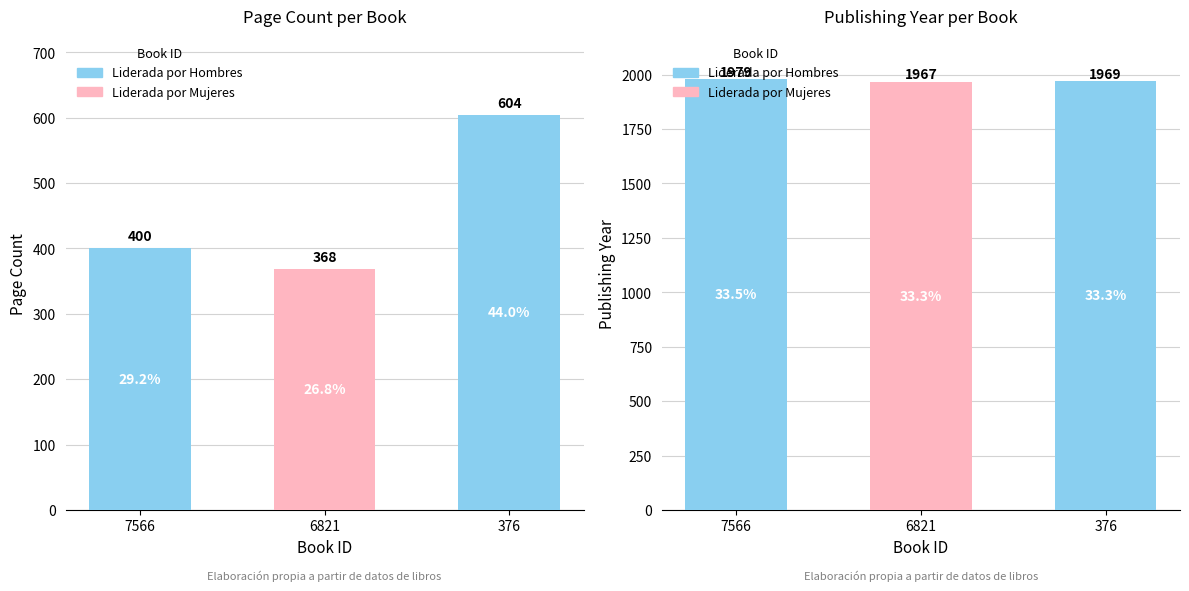

What is the sum of all pageCount values?

1372